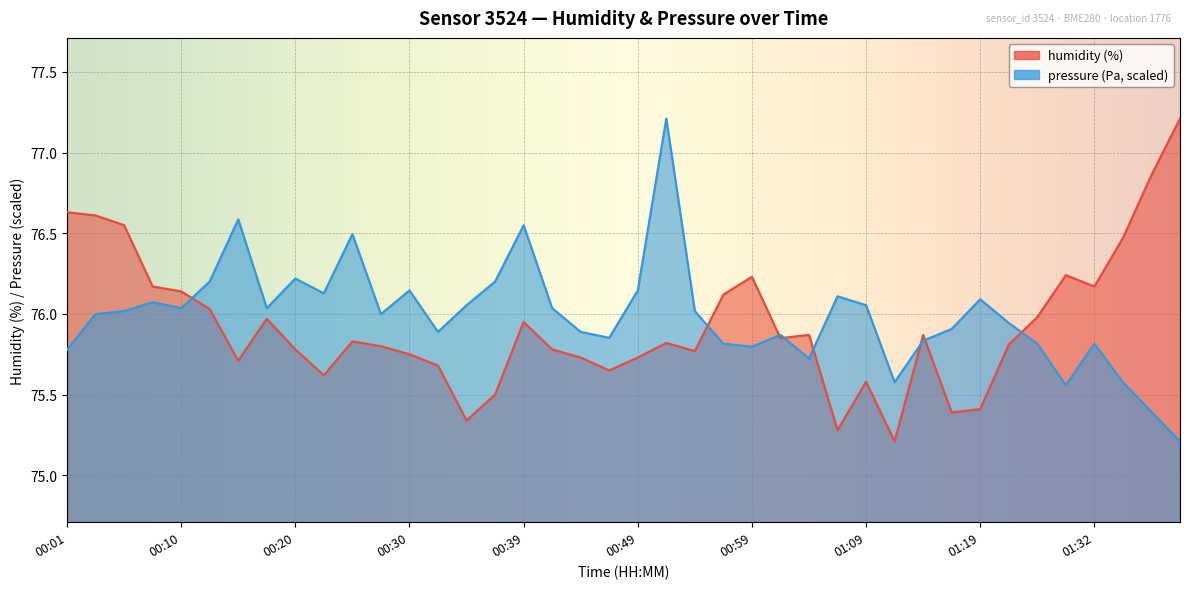

How many values in the pressure series exceed 76?

20